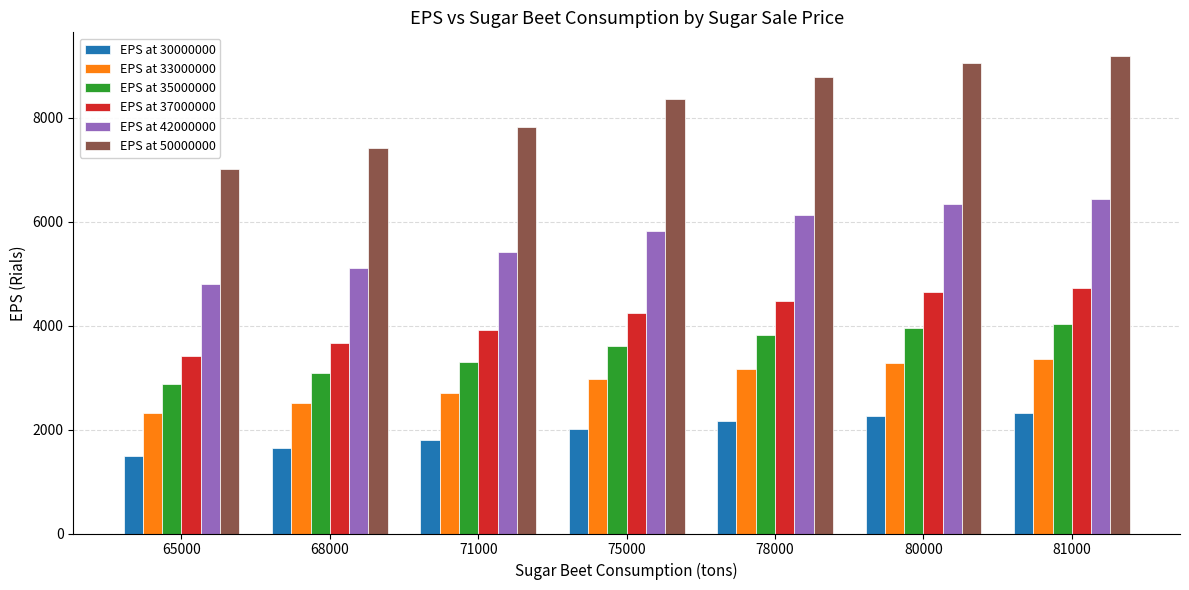

What value does the EPS at 33000000 series have at 71000?

2708.1